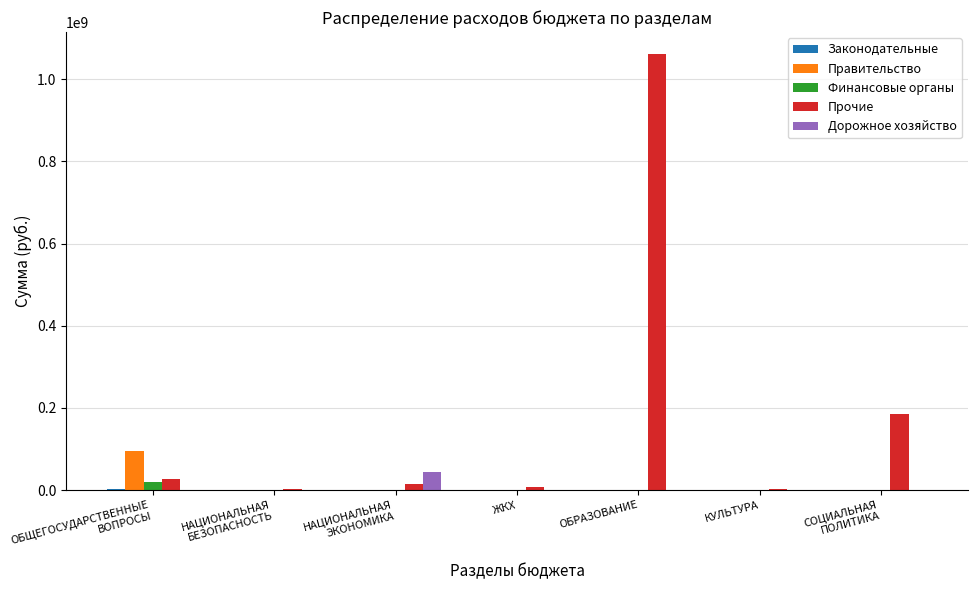

Which series has the largest total across all categories?

Прочие